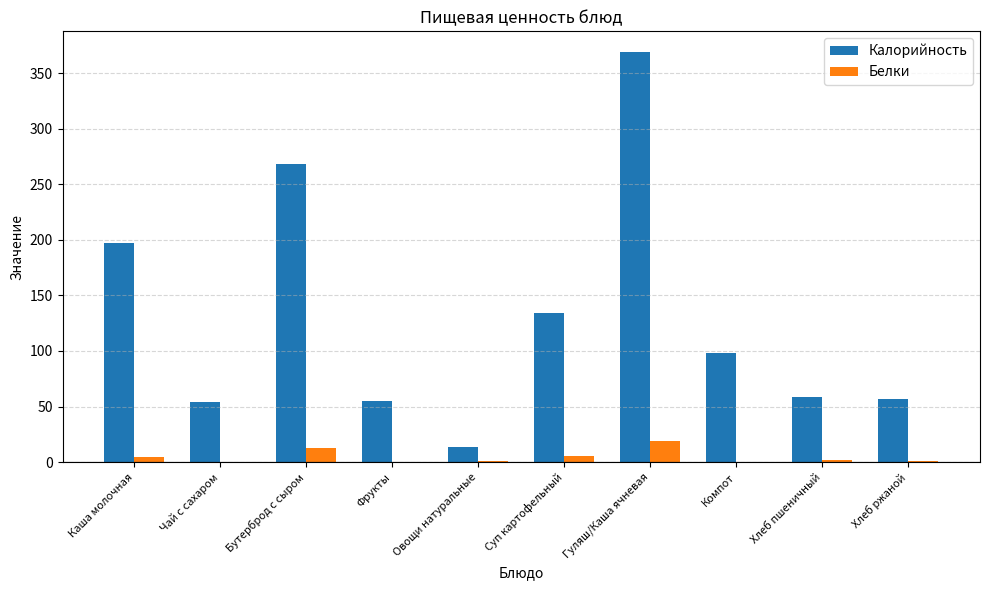

Which label corresponds to the largest value in the chart?

Гуляш/Каша ячневая